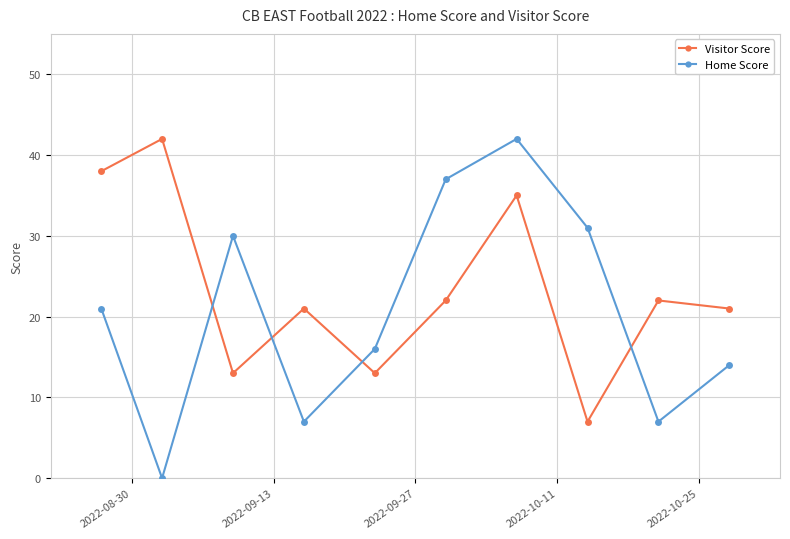

Which series has the widest spread of values?

Home Score